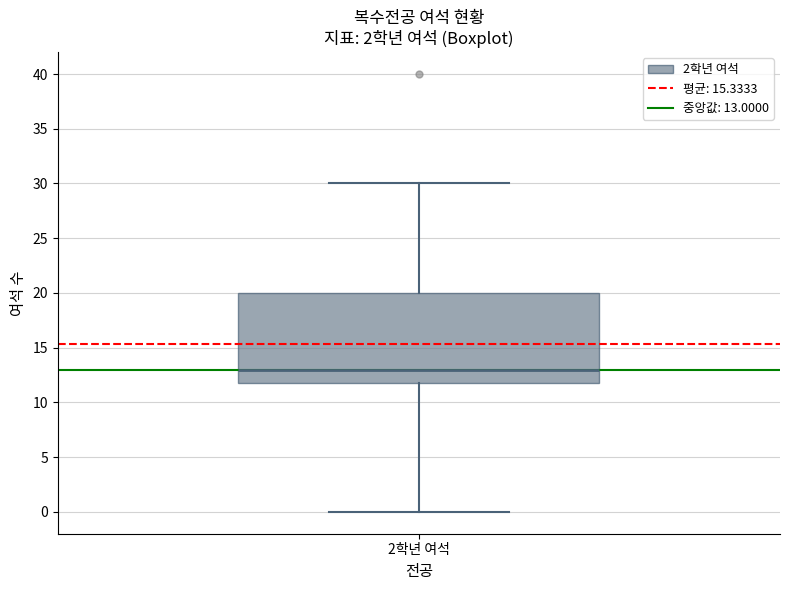

Where is the upper edge of the box for 2학년 여석 on the y-axis? The values are not printed on the chart, so give them approximately, as read against the axis.

20